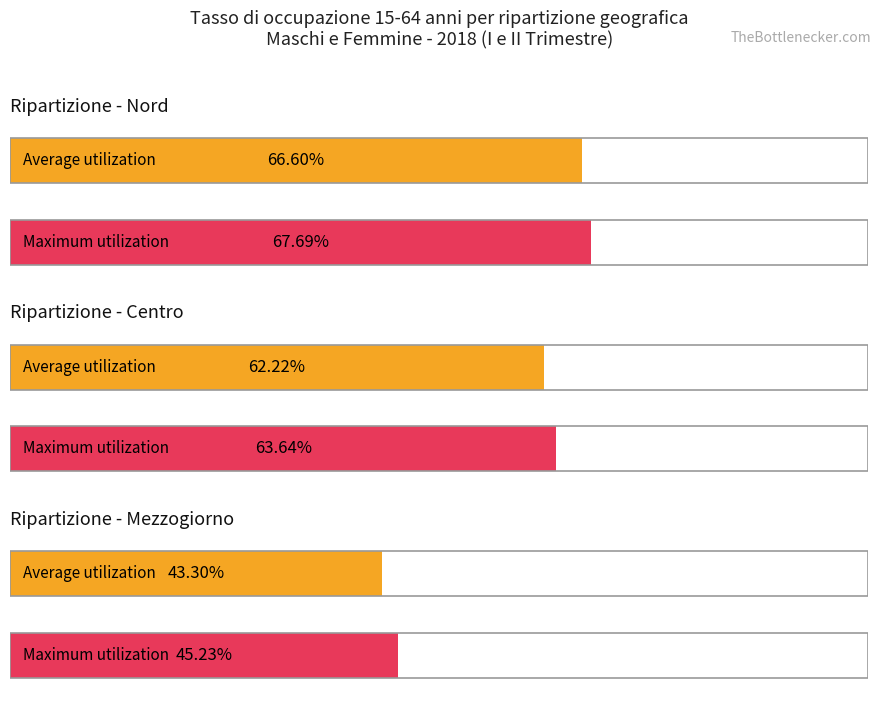

What is the total value across all series at I Trimestre 2018?

172.1